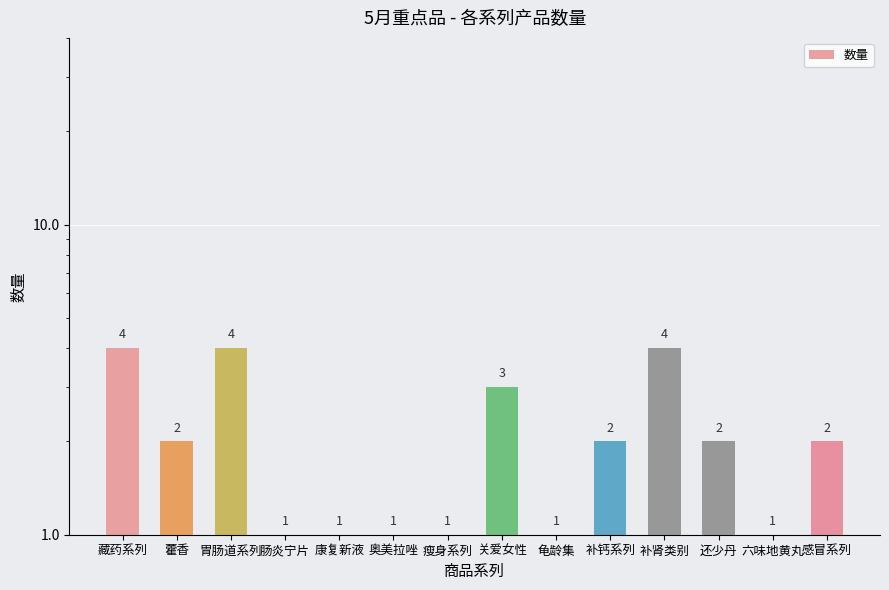

Count the number of categories in the chart.

14